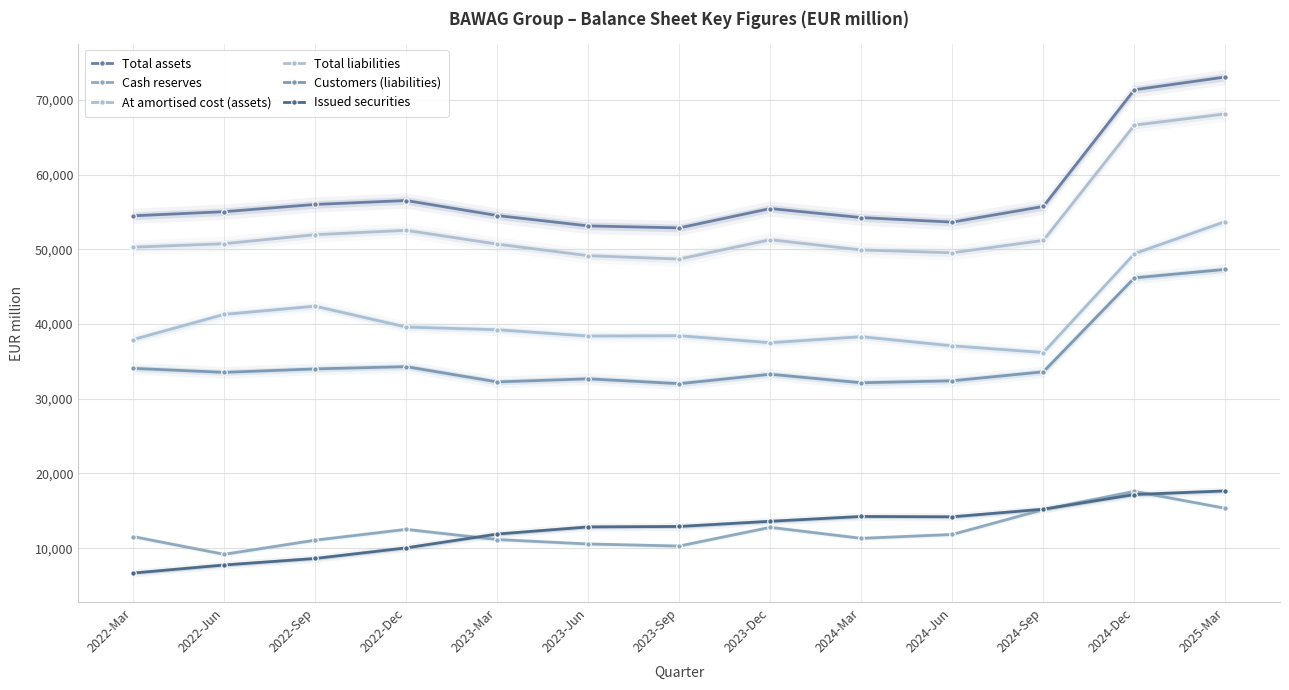

Rank the series at 2024-Jun from lowest to highest value.

Cash reserves, Issued securities, Customers (liabilities), At amortised cost (assets), Total liabilities, Total assets